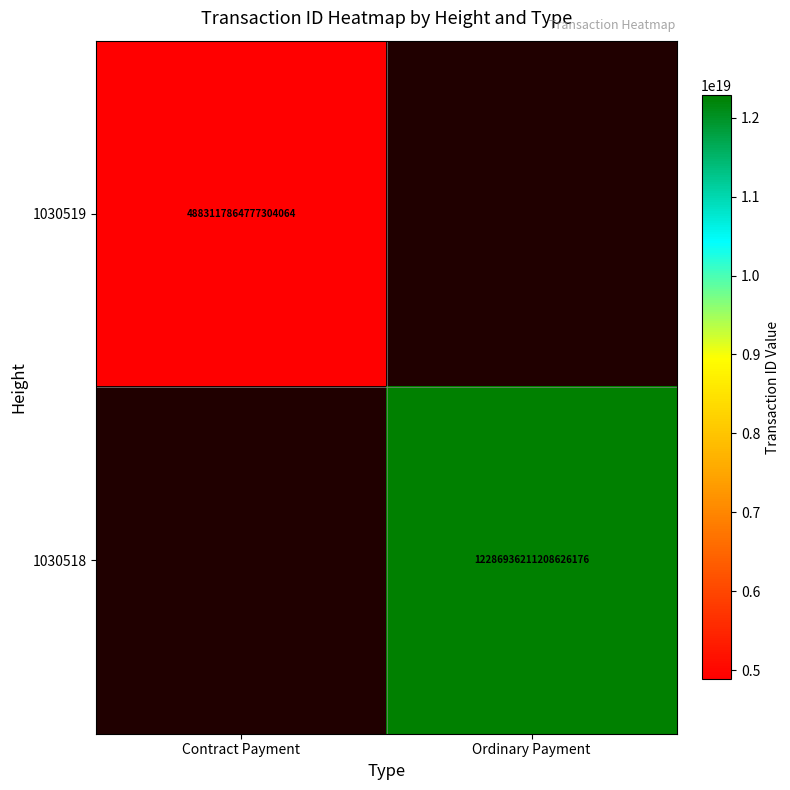

Which category has the highest value across all series?

Ordinary Payment